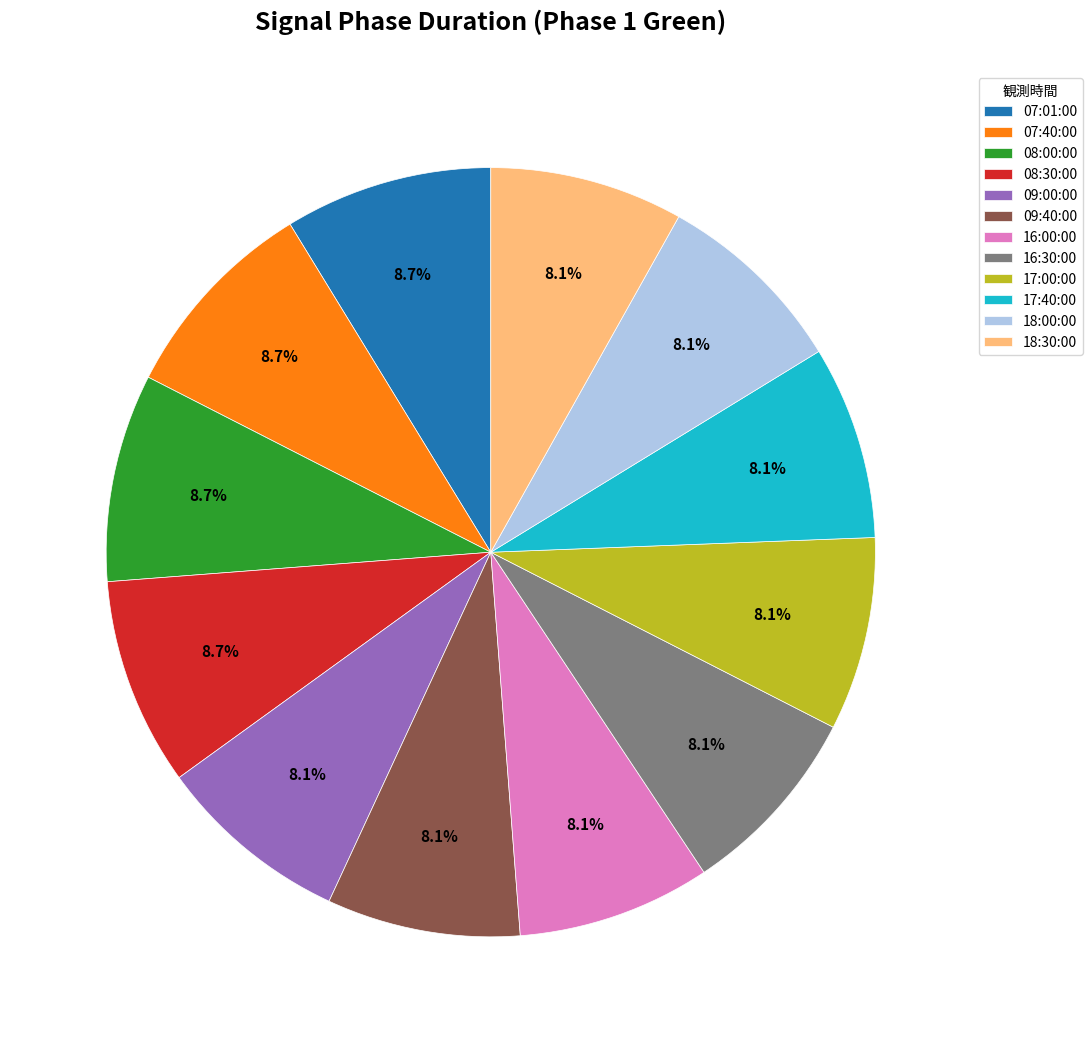

Do 08:30:00 and 16:30:00 together represent more than half of the pie?

No